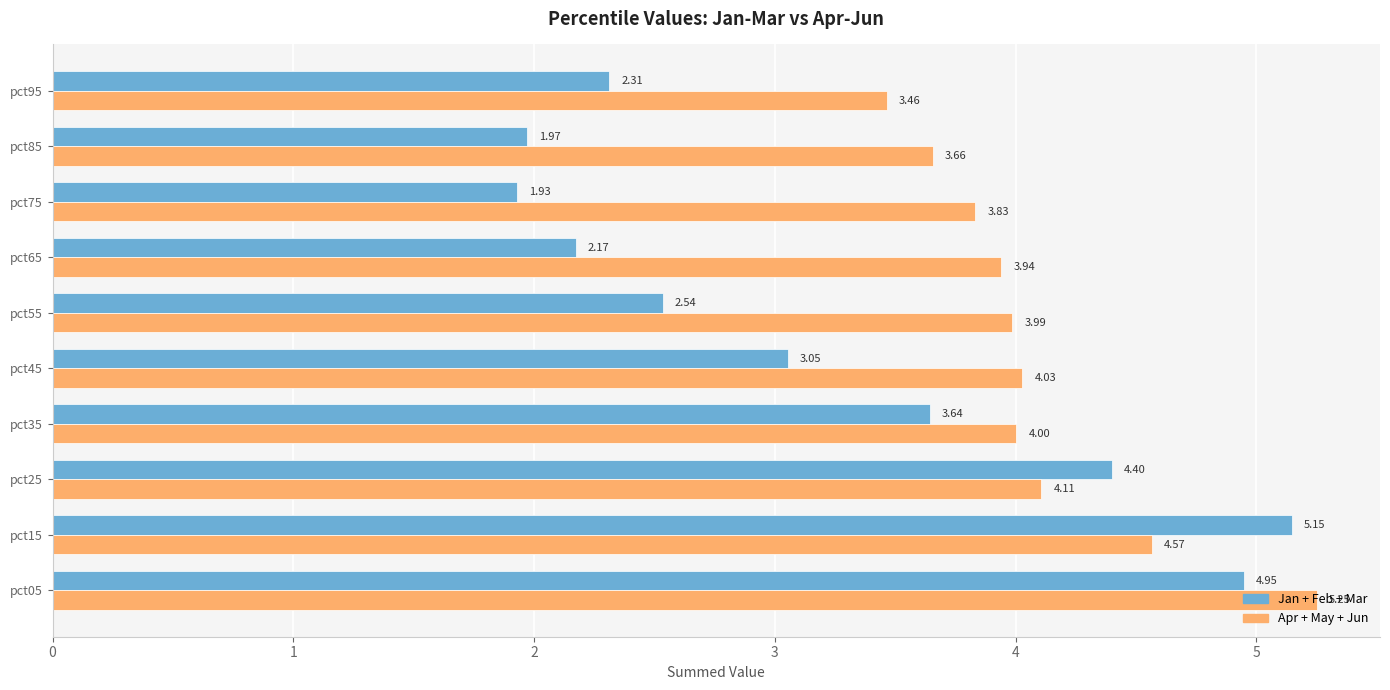

What is the spread (max minus min) of values at pct25?

0.3